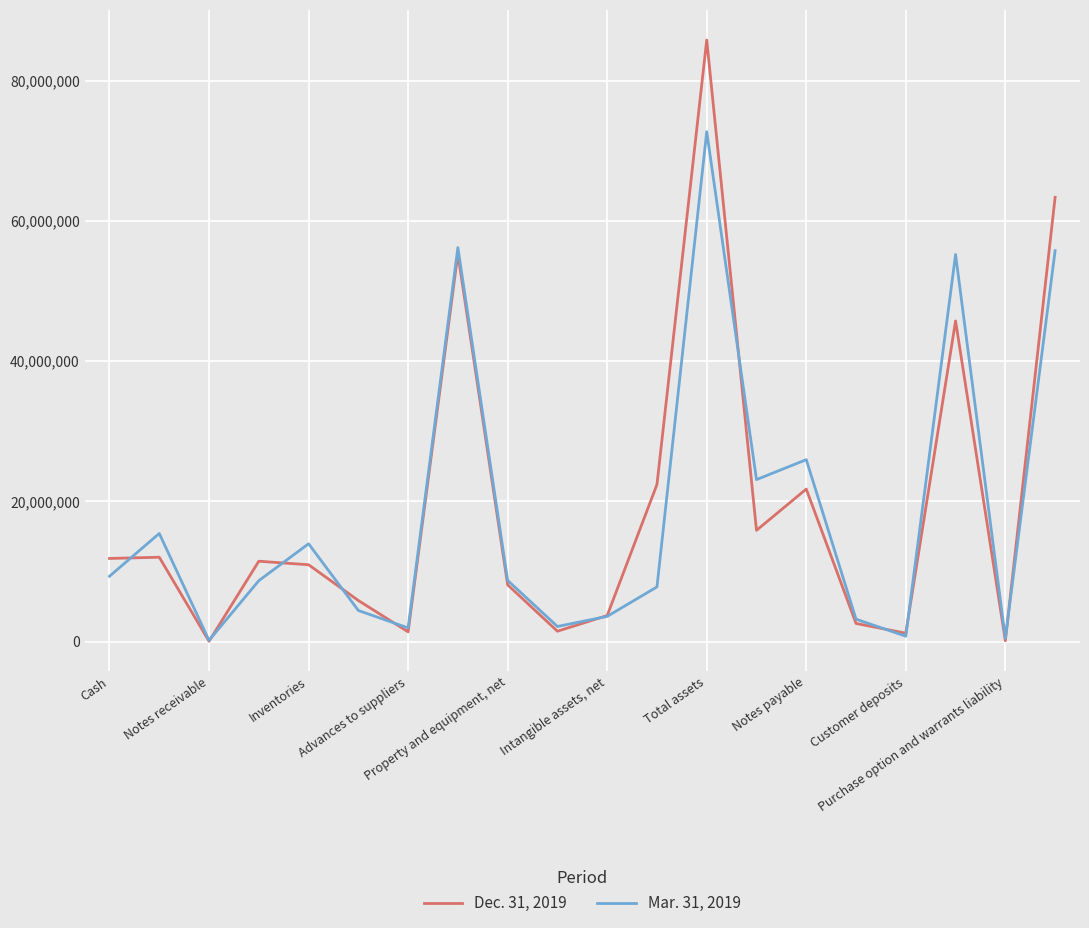

Which series has the widest spread of values?

Dec. 31, 2019